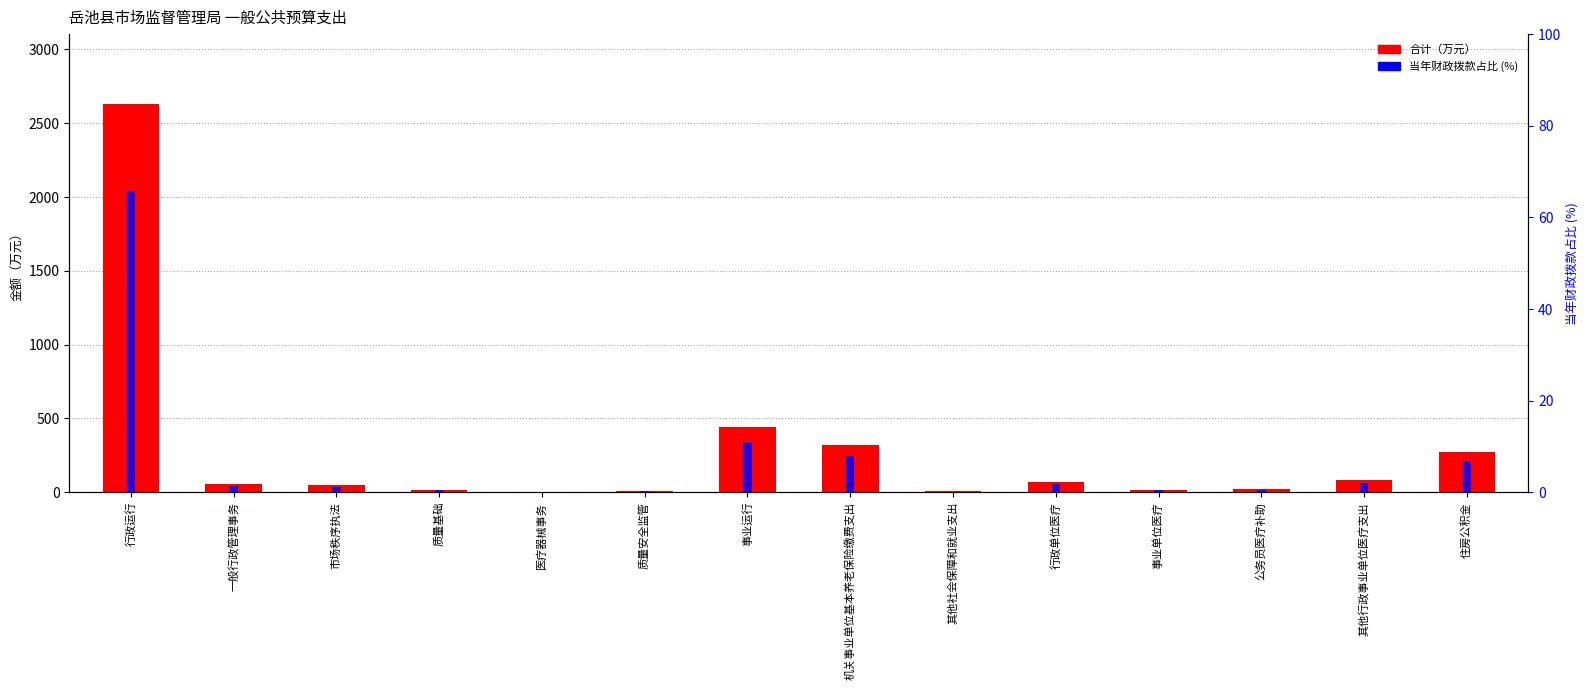

What is the sum of all 合计（万元） values?

4000.8